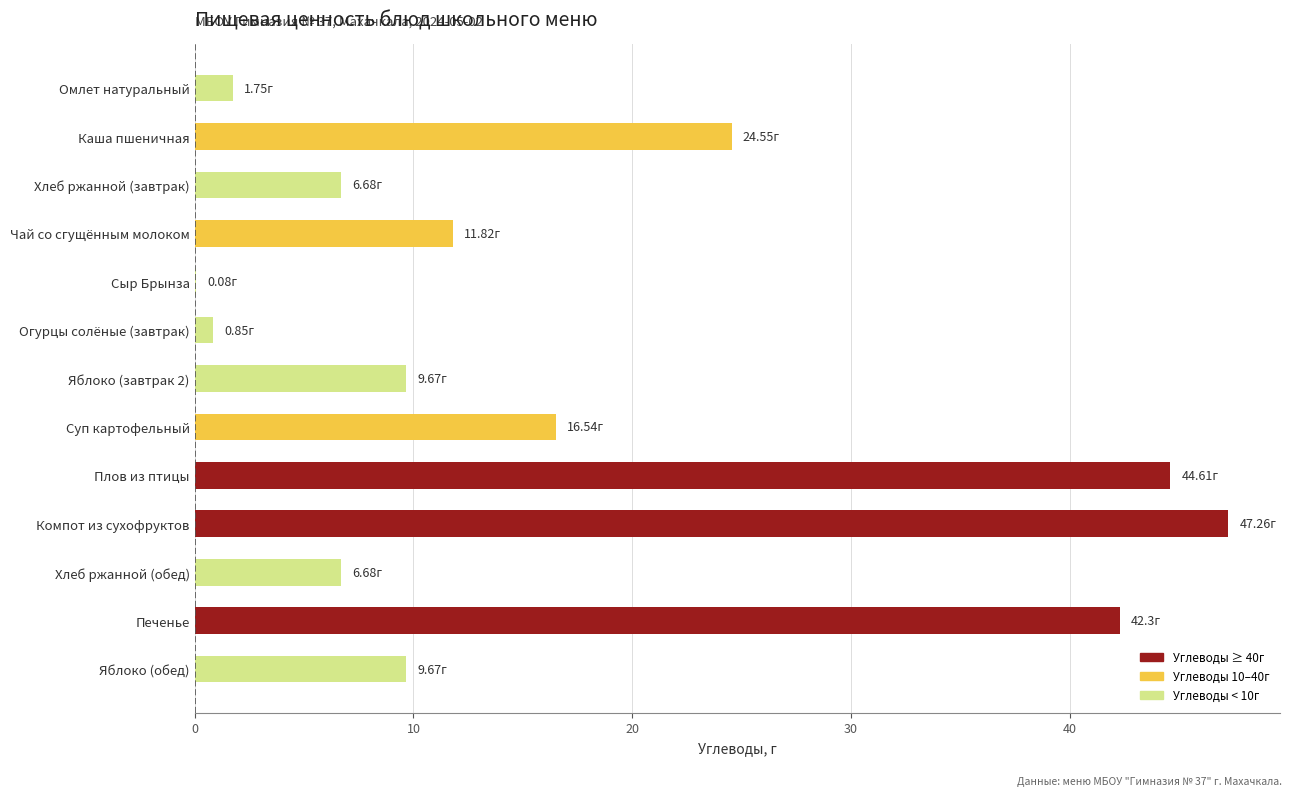

What is the change in value from Чай со сгущённым молоком to Хлеб ржанной (обед)?

-5.1